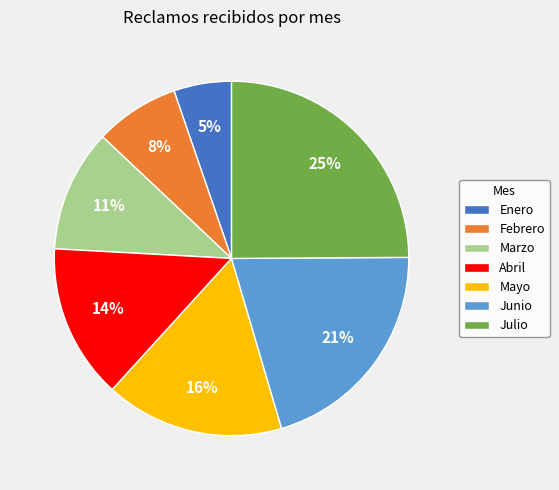

To the nearest percent, what percentage of the pie is Mayo?

16%